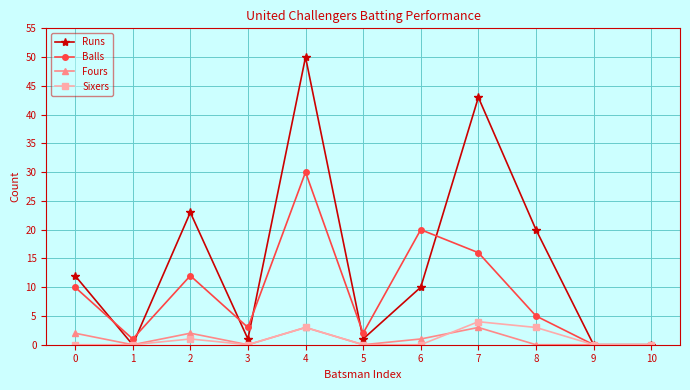

How many series are shown in this chart?

4